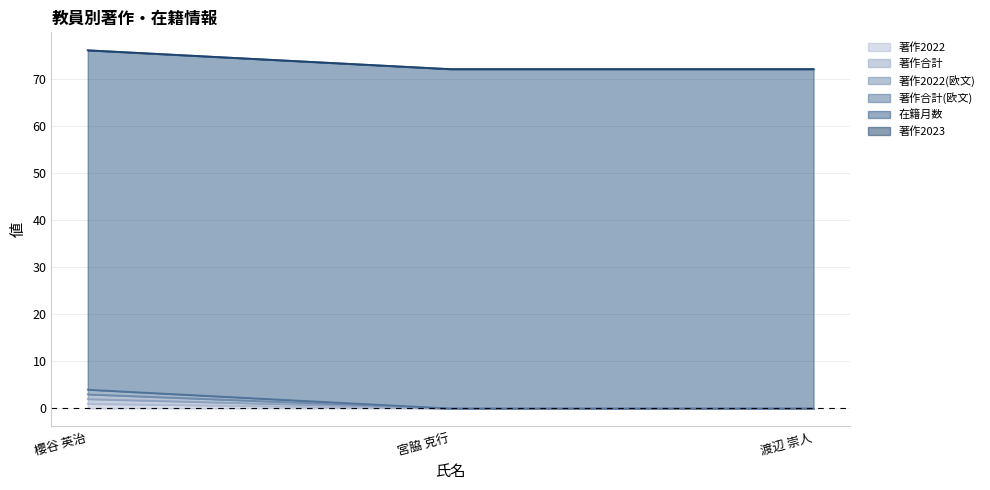

At which category is the sum across all series the highest?

櫻谷 英治